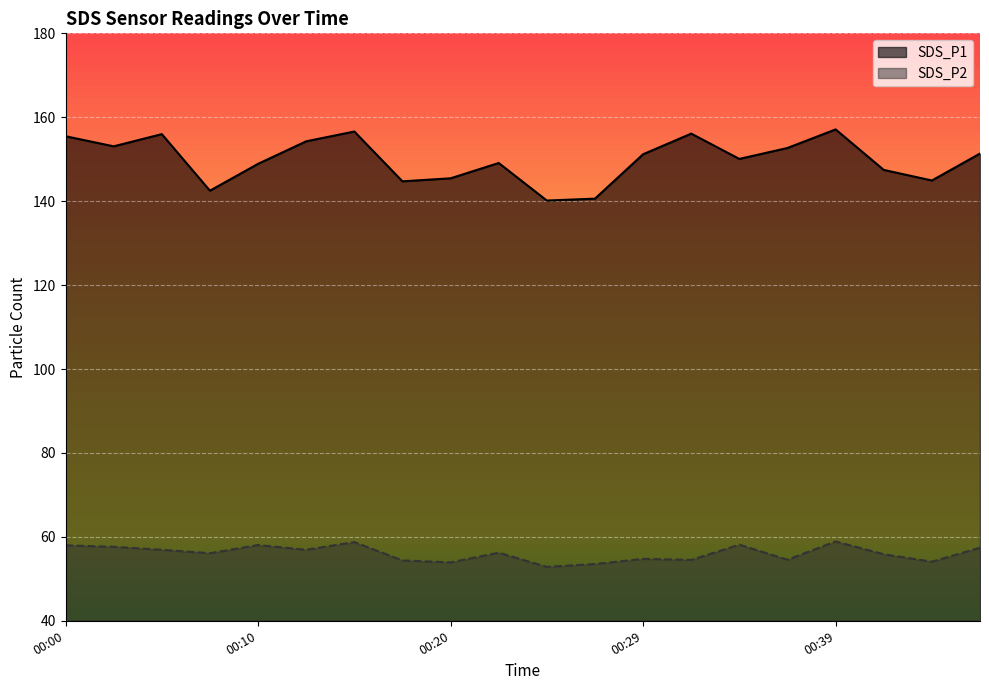

True or false: SDS_P1 and SDS_P2 intersect in this chart.

False